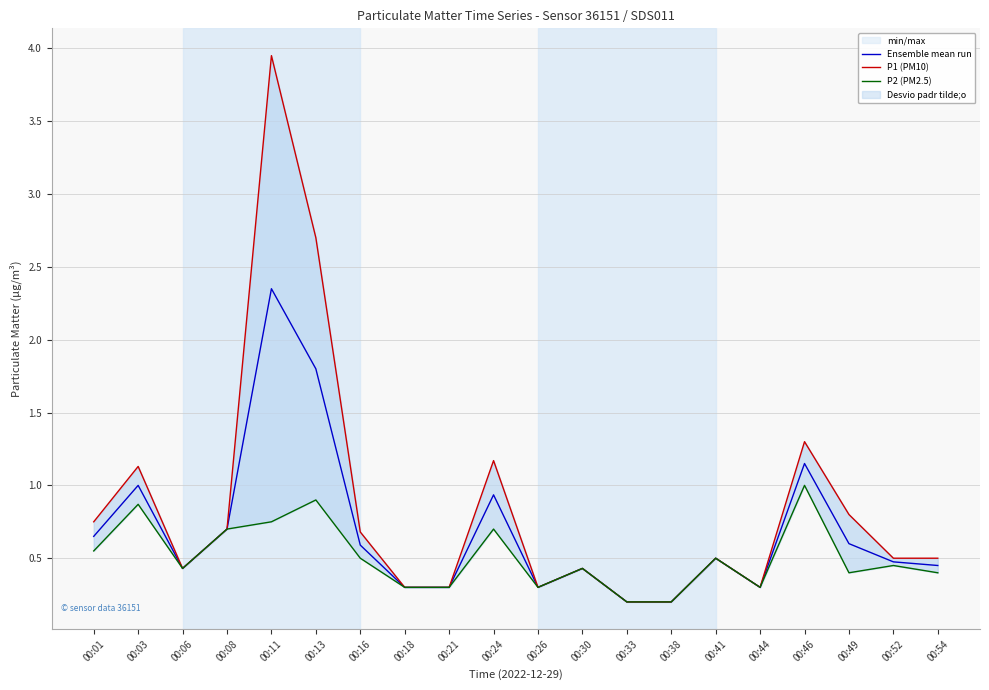

At which category is the sum across all series the highest?

00:11